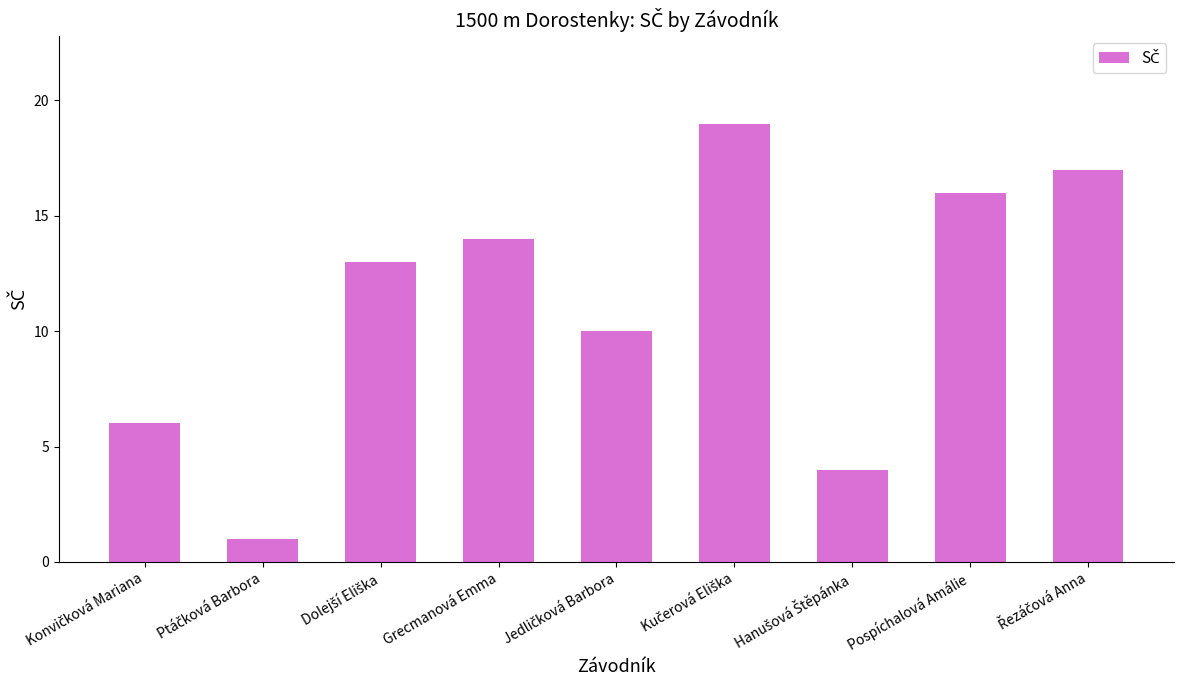

What is the difference between the maximum and second lowest values?

15